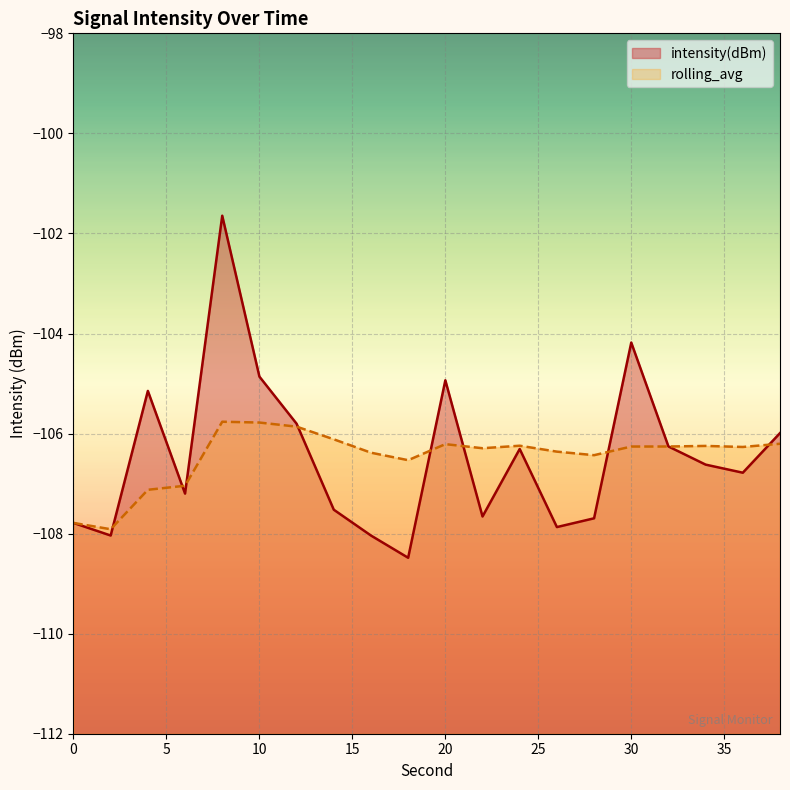

How many interior local valleys does the intensity(dBm) series have?

6